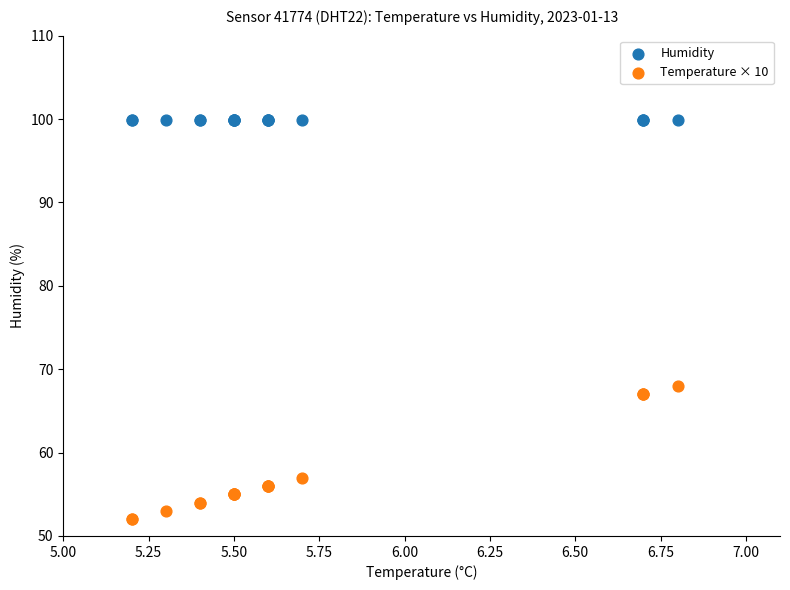

Across all series, what Y value is closest to 75?

68.0